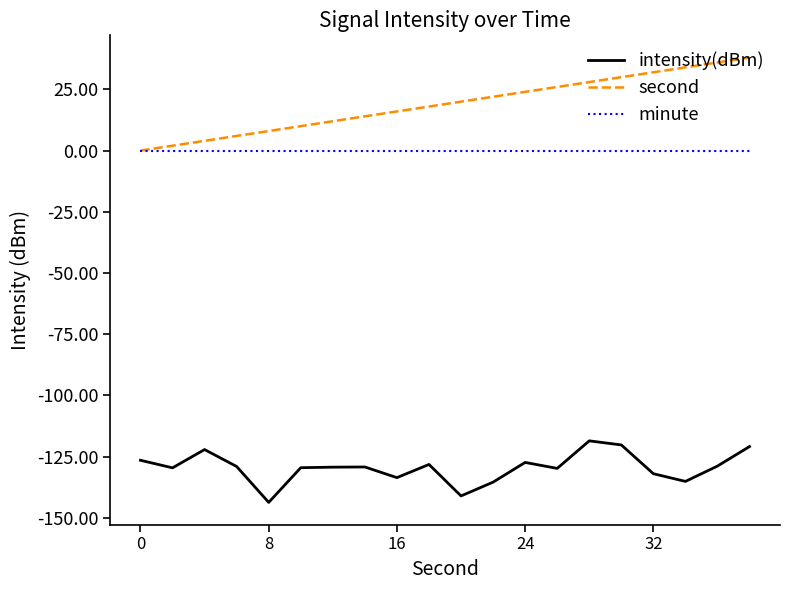

Which series has the largest range (max minus min)?

second